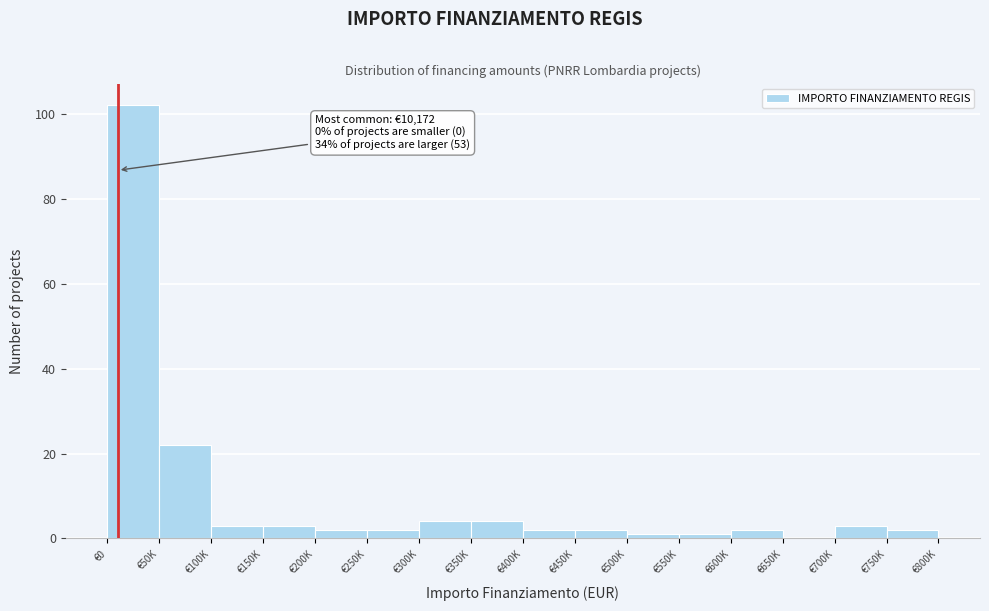

Reading left to right, extract all data points from this chart.

€0=102	€50K=22	€100K=3	€150K=3	€200K=2	€250K=2	€300K=4	€350K=4	€400K=2	€450K=2	€500K=1	€550K=1	€600K=2	€650K=0	€700K=3	€750K=2